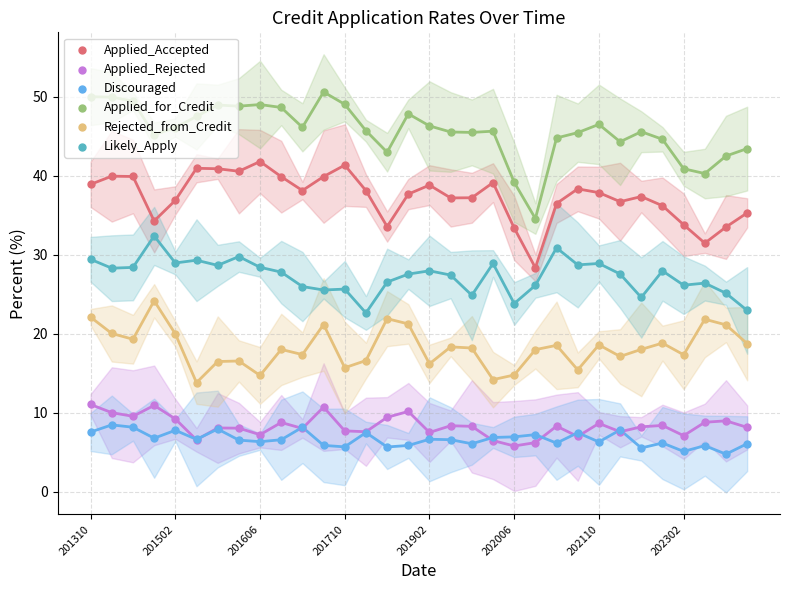

Is the value of Discouraged at 16 greater than the value of Applied_Rejected at 22?

No